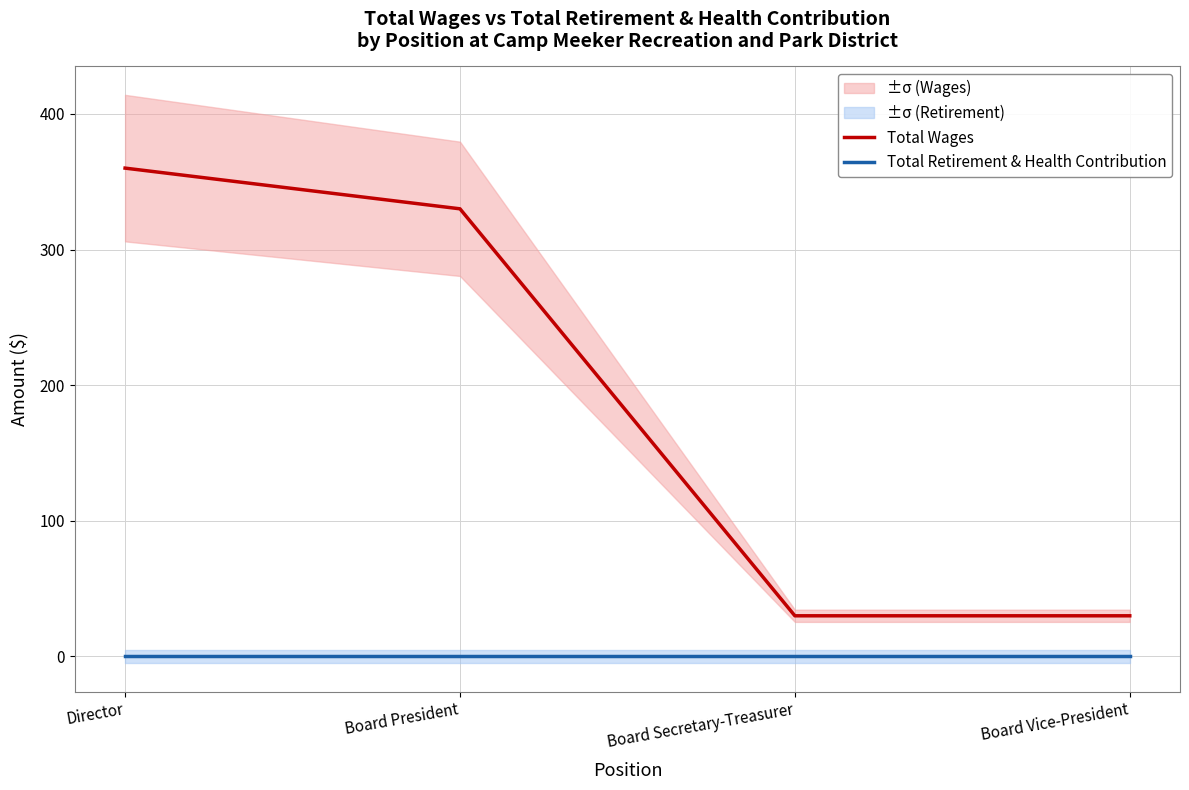

At which category is the sum across all series the highest?

Director